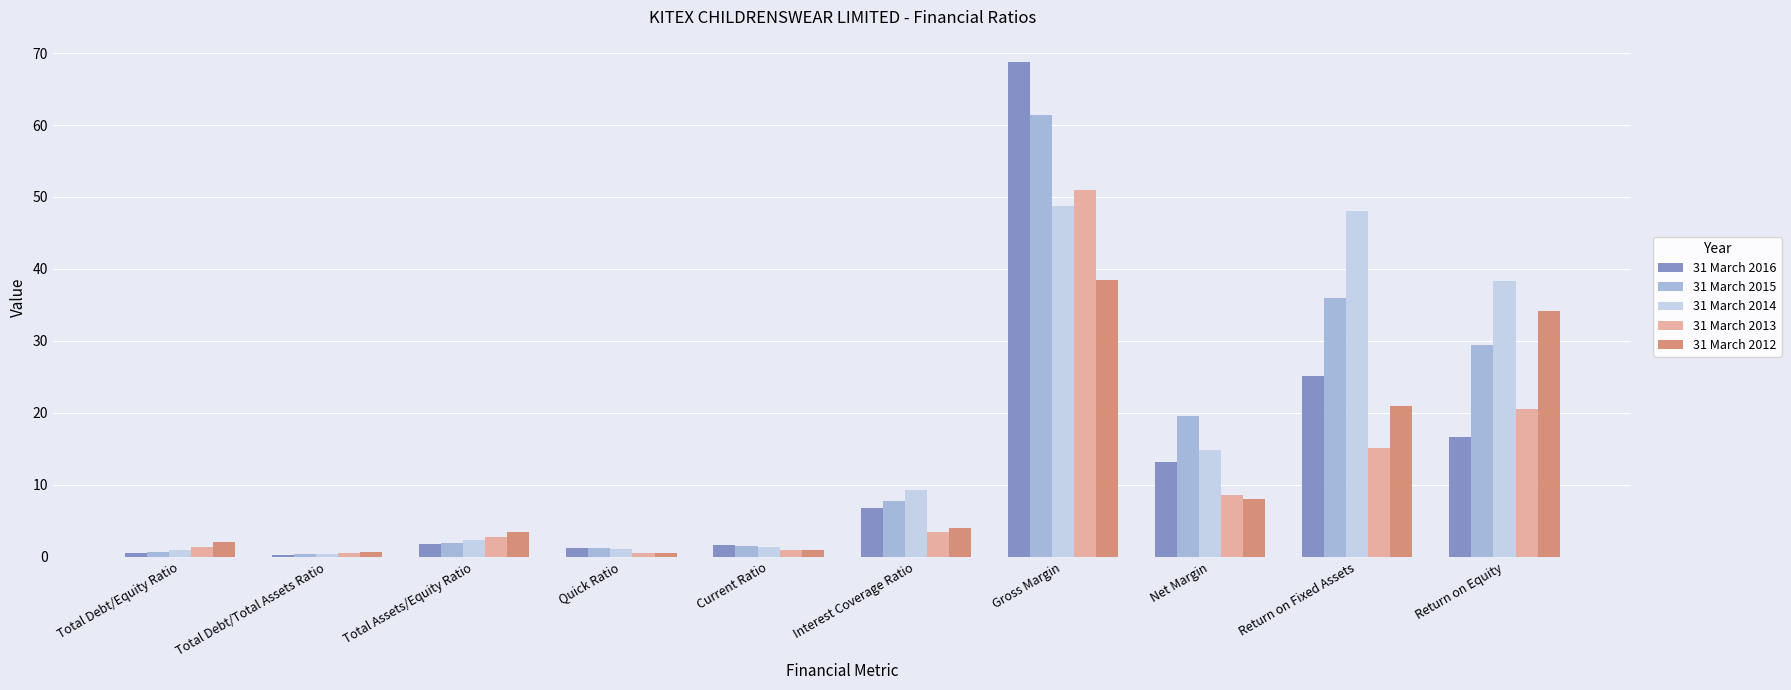

At which label is 31 March 2014 closest to 24?

Net Margin